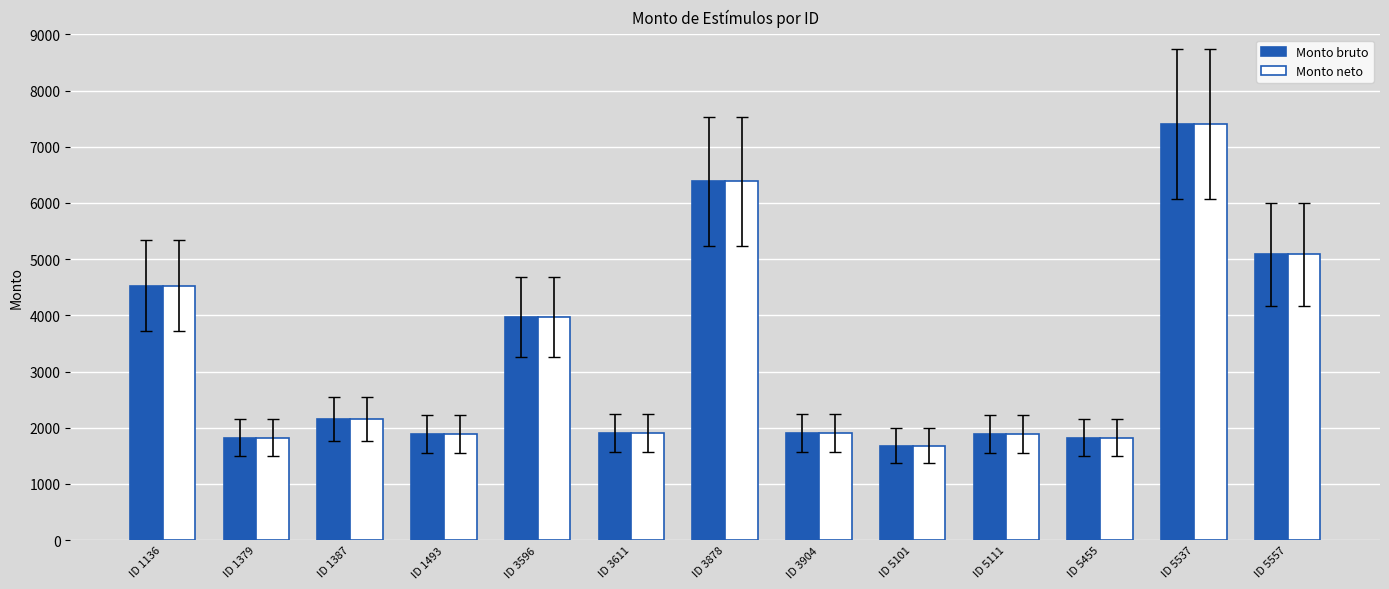

What is the minimum value shown in the chart?

1683.4